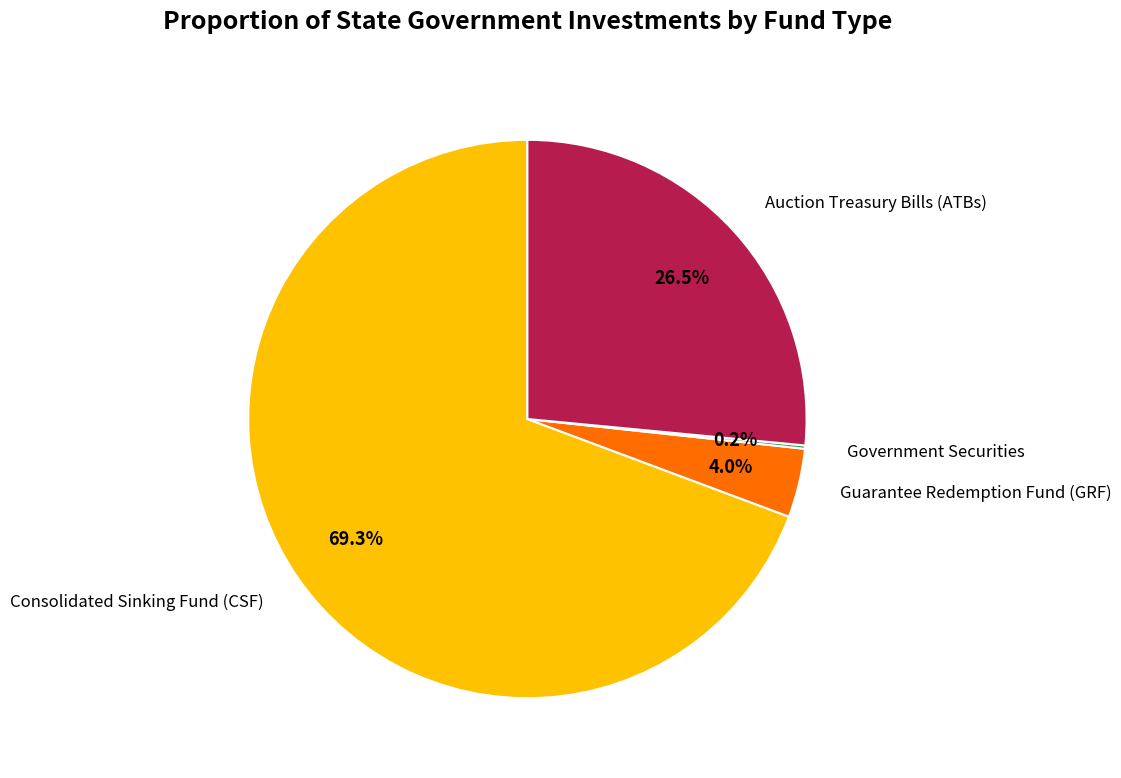

Does any single category account for the majority?

Yes